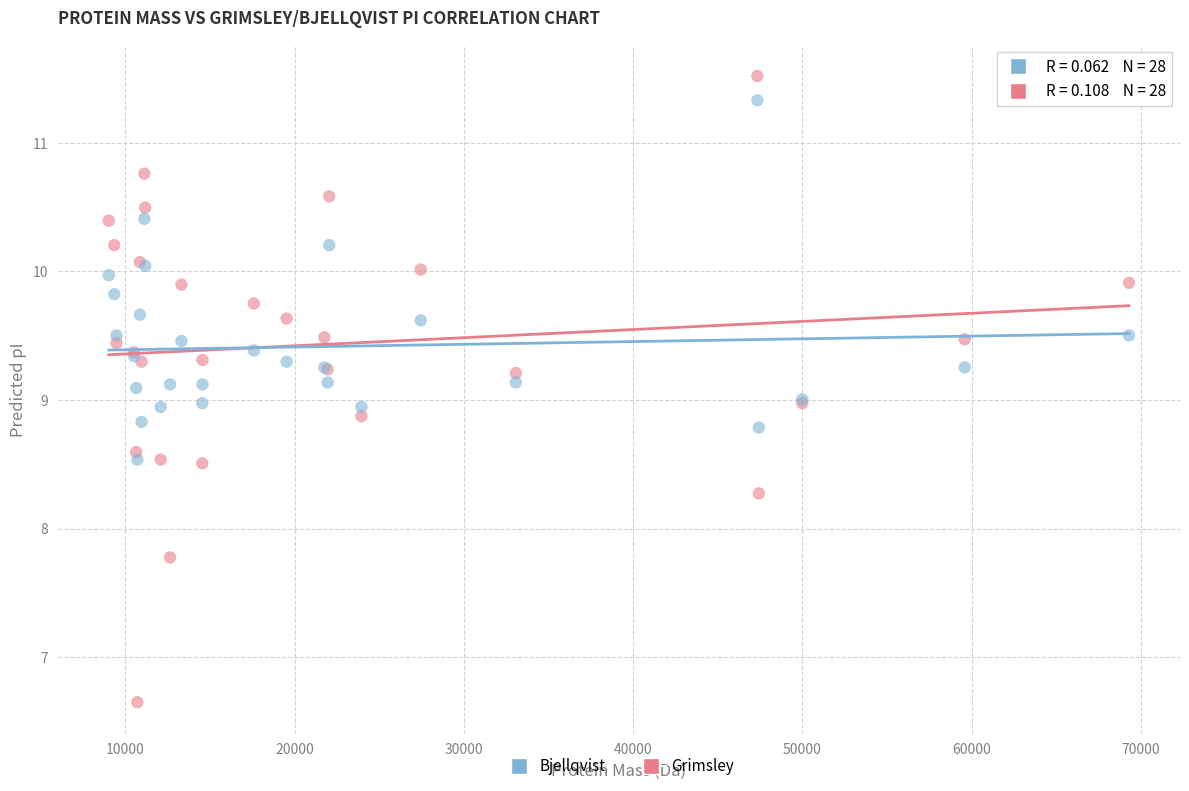

Which series has the largest Y range (max minus min)?

Grimsley